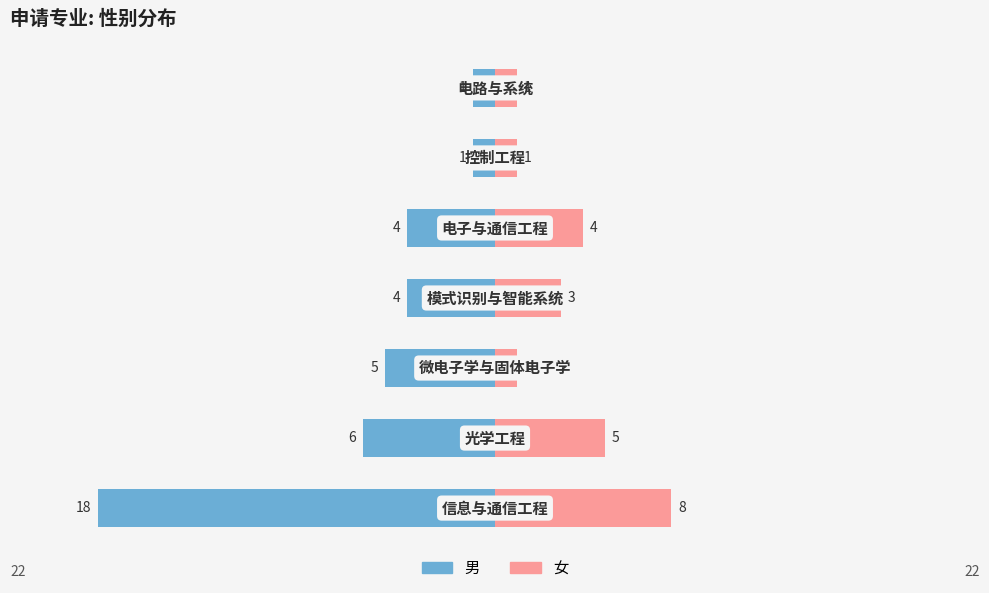

What is the approximate value of 女 at 0?

8